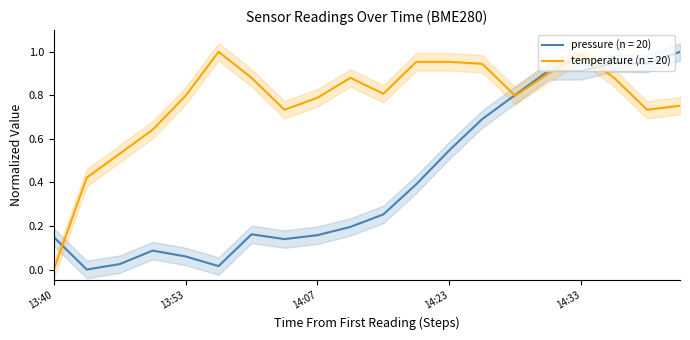

Which series has the largest total across all categories?

temperature